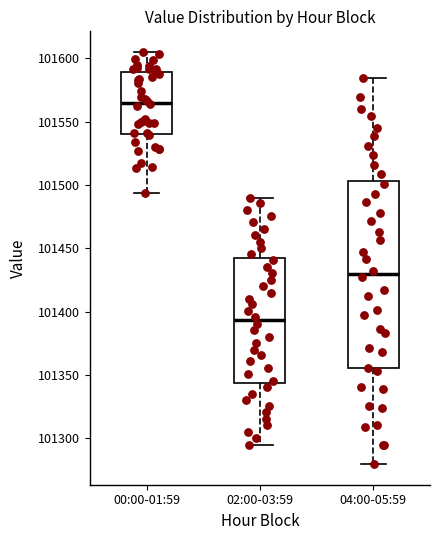

Reading left to right, transcribe this box plot: for each box, give where its median line is, the range the box spans, and where its two whiskers end, as read against the y-axis. The values are not printed on the chart, so give them approximately, as read against the axis.

00:00-01:59: median 101565, box 101540 to 101590, whiskers 101495 to 101605
02:00-03:59: median 101395, box 101345 to 101440, whiskers 101295 to 101490
04:00-05:59: median 101430, box 101355 to 101505, whiskers 101280 to 101585